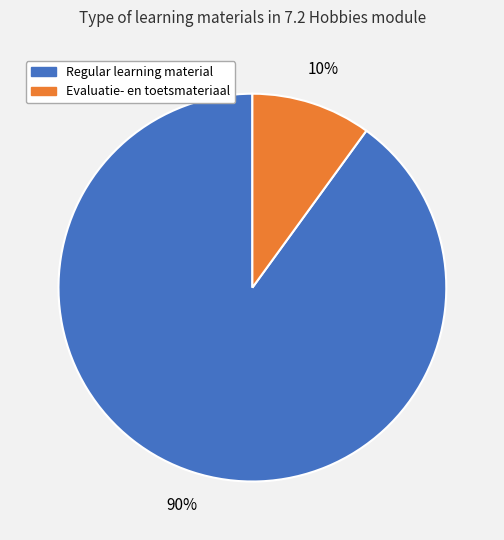

Is there any slice that represents more than half of the pie?

Yes